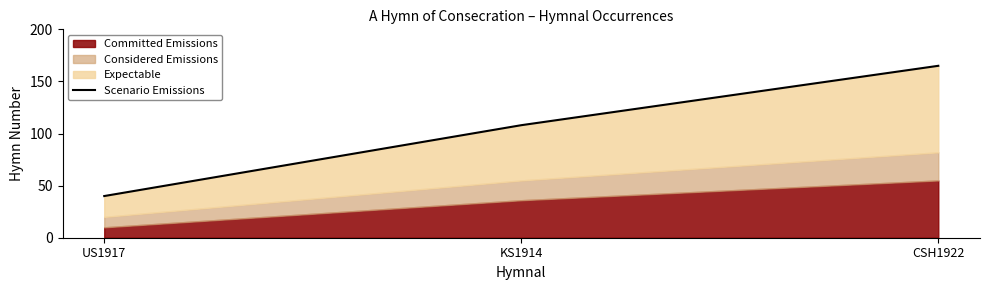

What is the change in value from US1917 to CSH1922?

+125